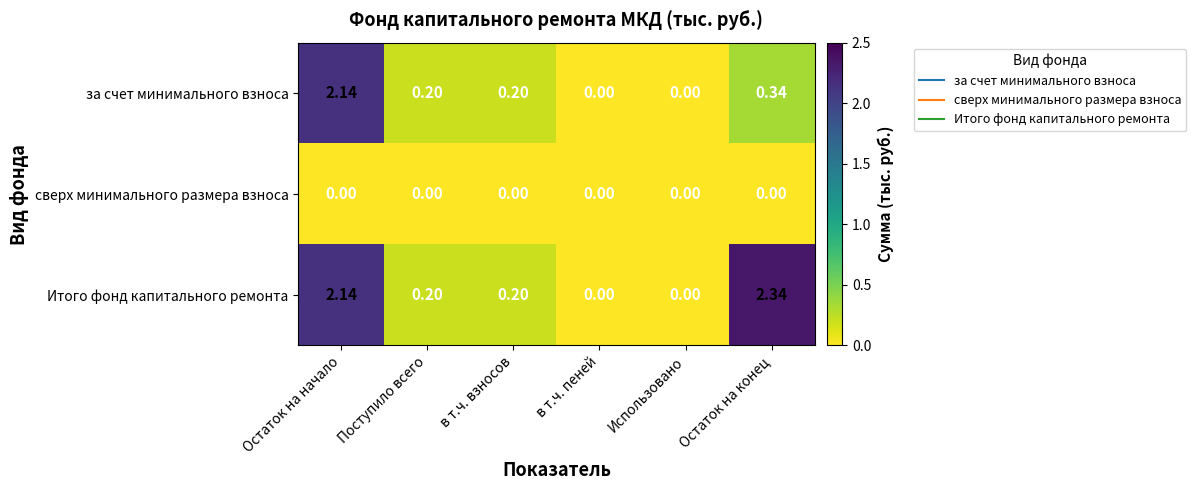

How many distinct data groups are displayed?

3